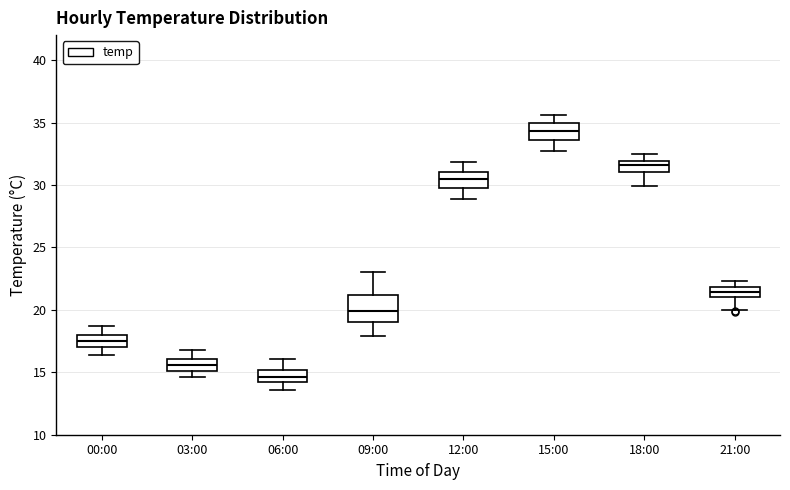

Where is the lower edge of the box for 00:00 on the y-axis? The values are not printed on the chart, so give them approximately, as read against the axis.

17.0